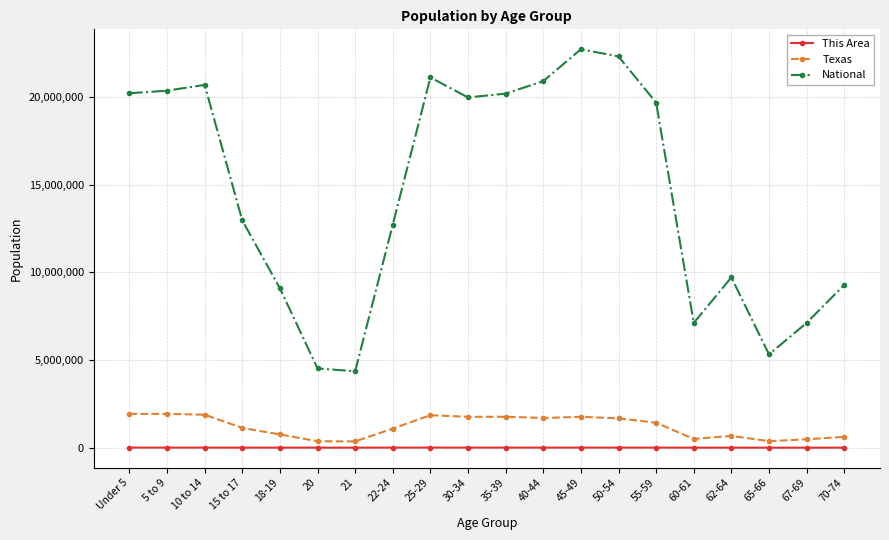

What value does the Texas series have at 50-54, to the nearest 100?

1674900